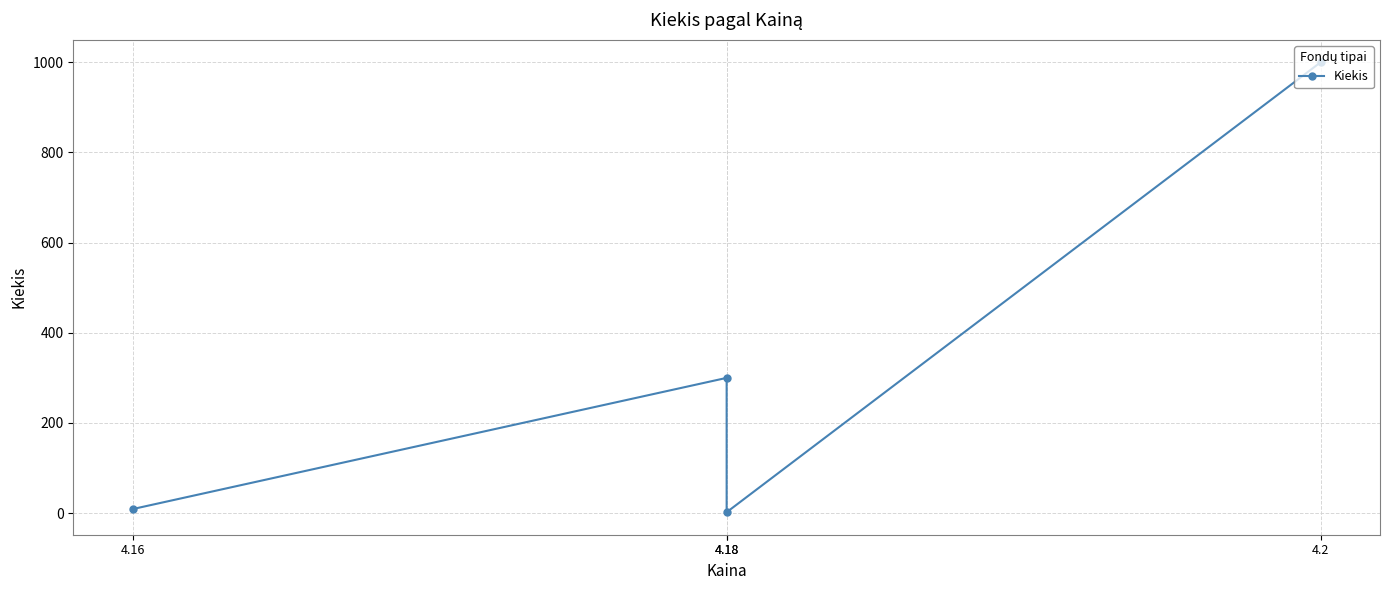

Is it true that the value at 4.18 is 300?

True